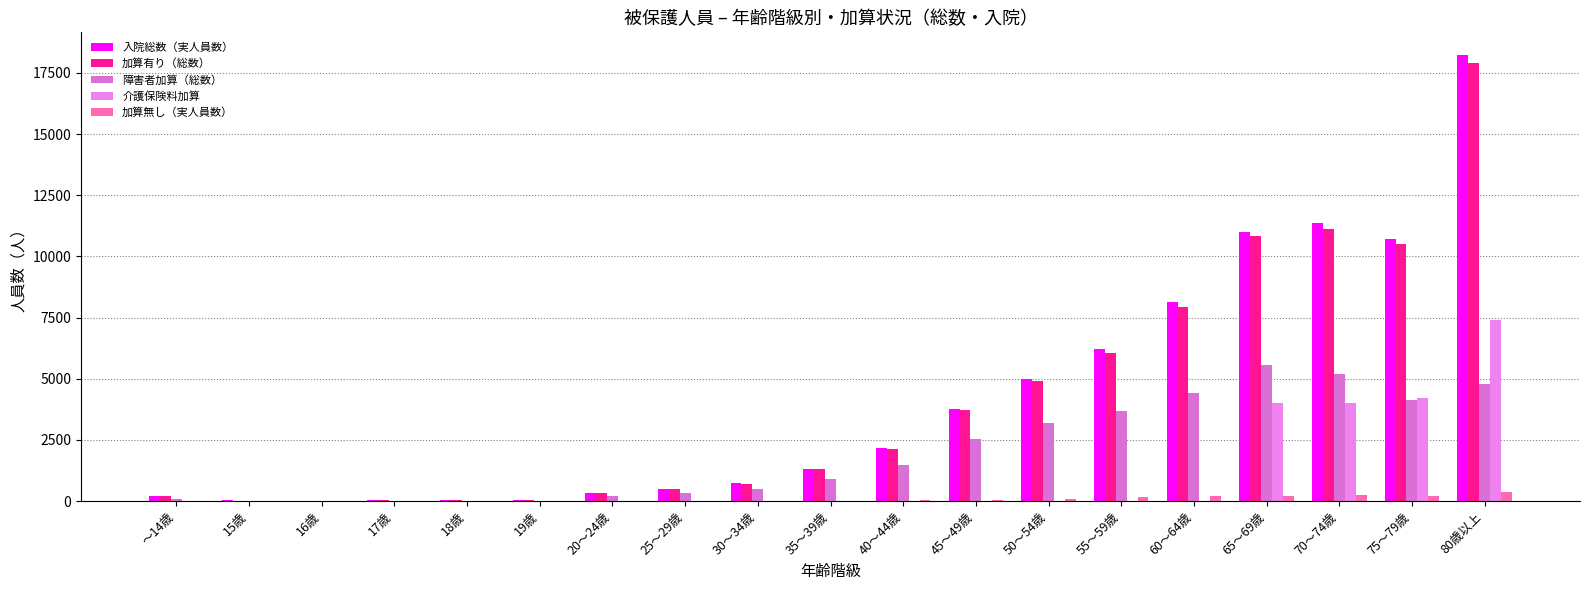

What are all the series names shown in the legend?

入院総数（実人員数）, 加算有り（総数）, 障害者加算（総数）, 介護保険料加算, 加算無し（実人員数）